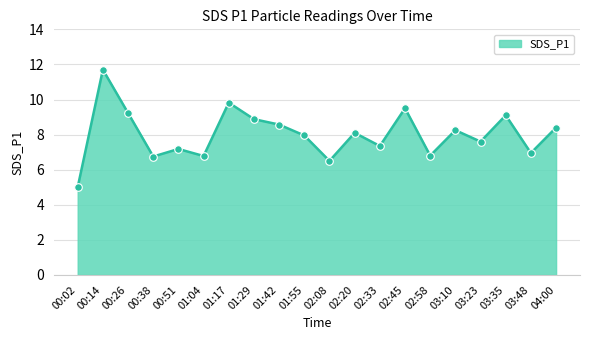

Between 00:14 and 02:20, which is larger?

00:14